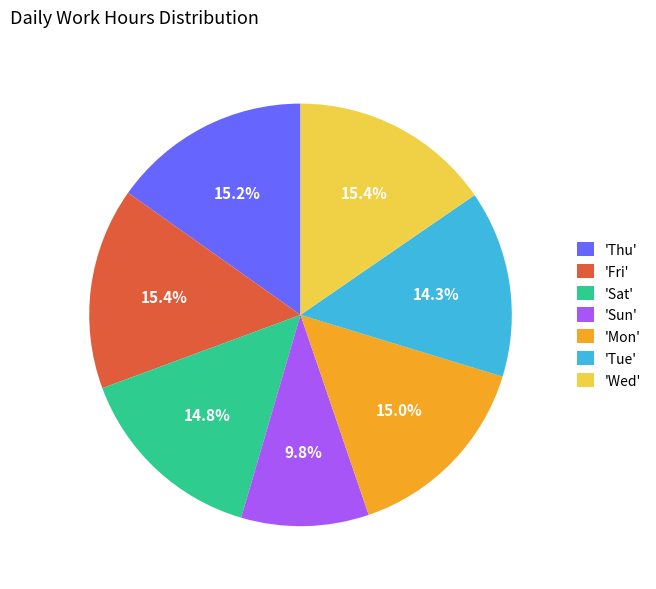

How many segments does this pie chart have?

7